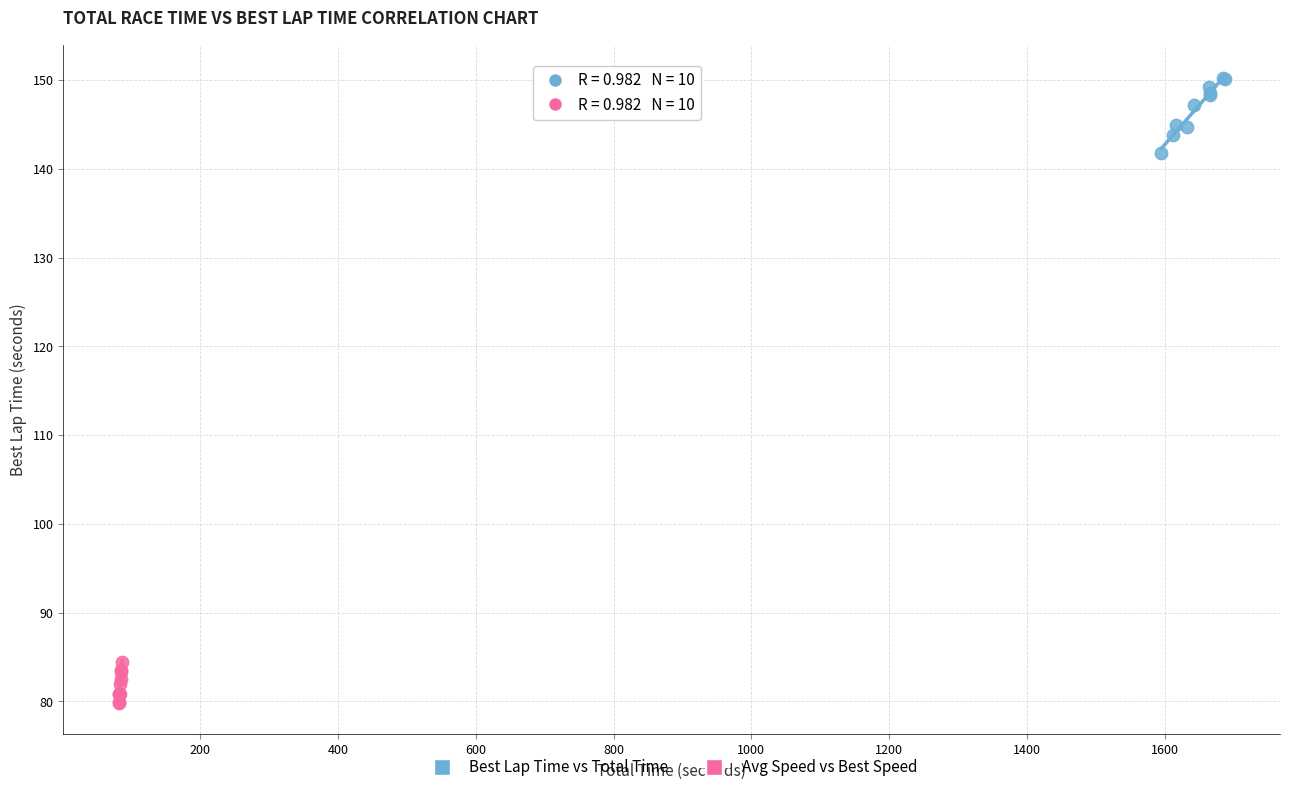

Which series contains the lowest Y value?

Avg Speed vs Best Speed